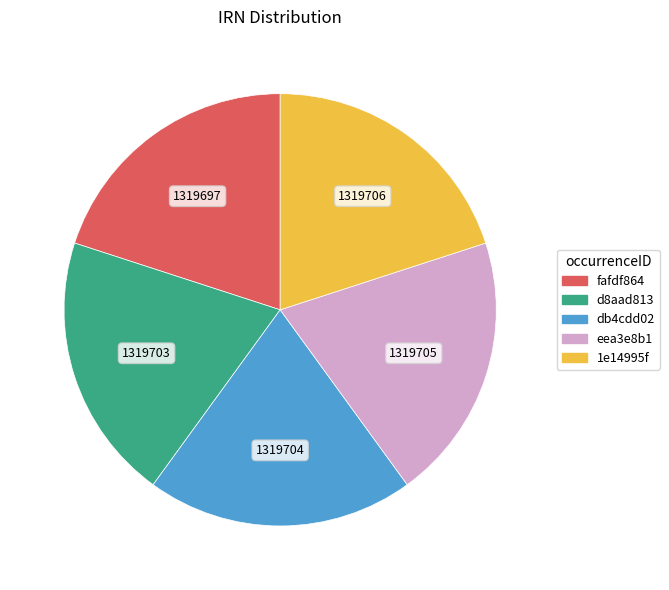

Does db4cdd02 account for over 50% of the chart?

No